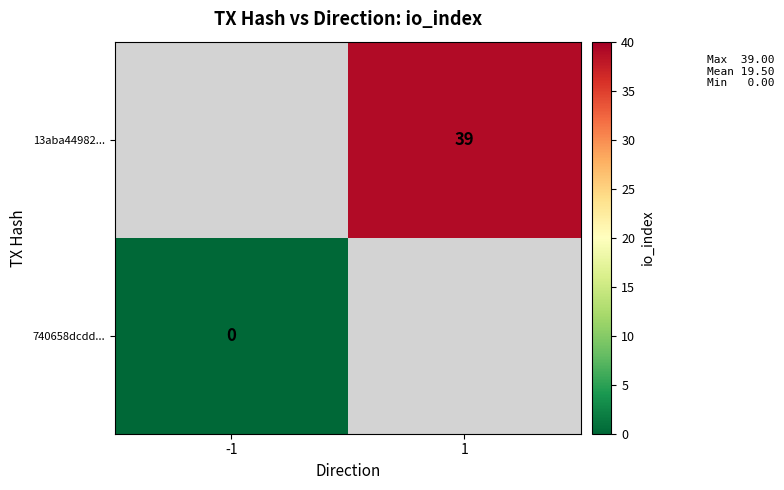

Is the value of 13aba44982... at -1 greater than the value of 740658dcdd... at -1?

No